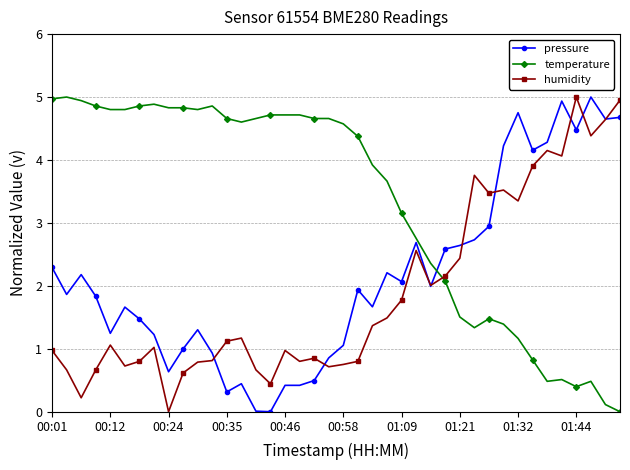

How many positive values does the temperature series have?

39